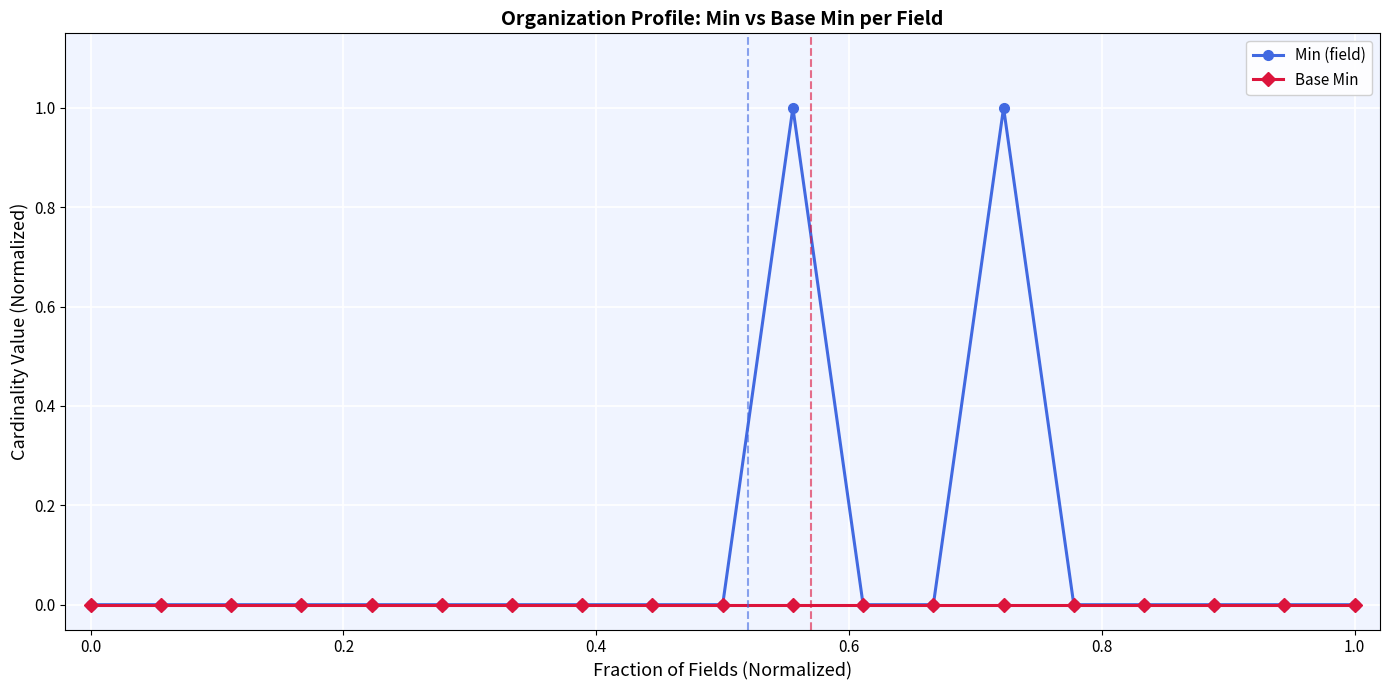

Which series has the widest spread of values?

Min (field)